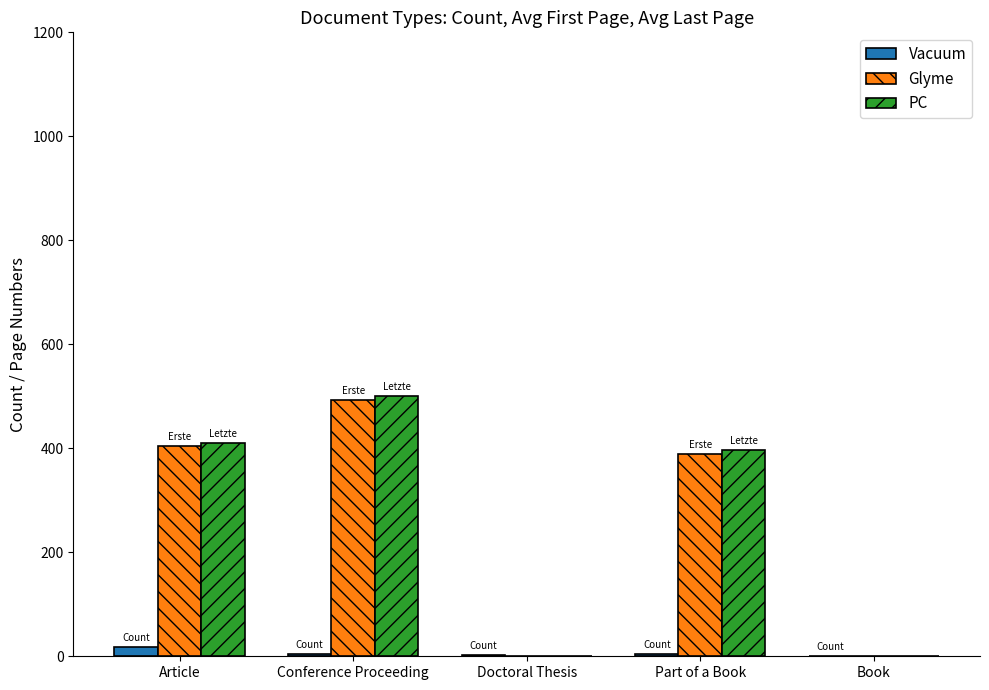

What is the sum of all Vacuum values?

30.0